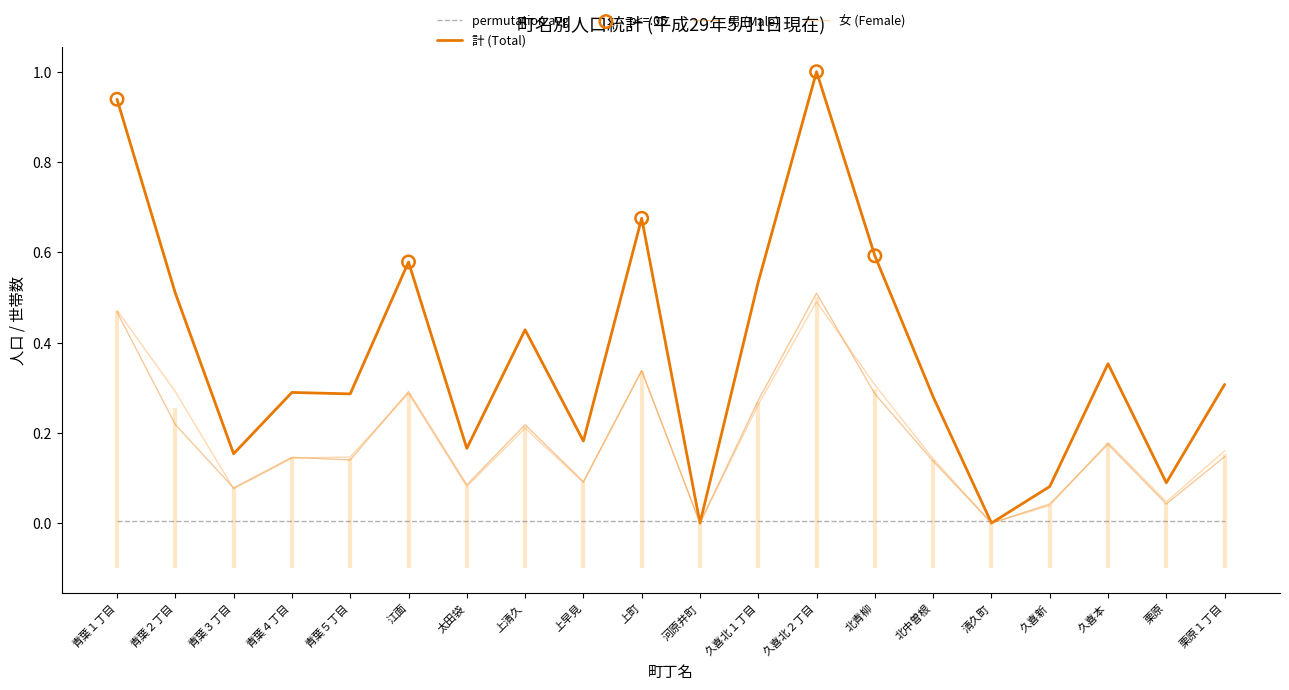

Which series contains the lowest Y value?

計 (Total)